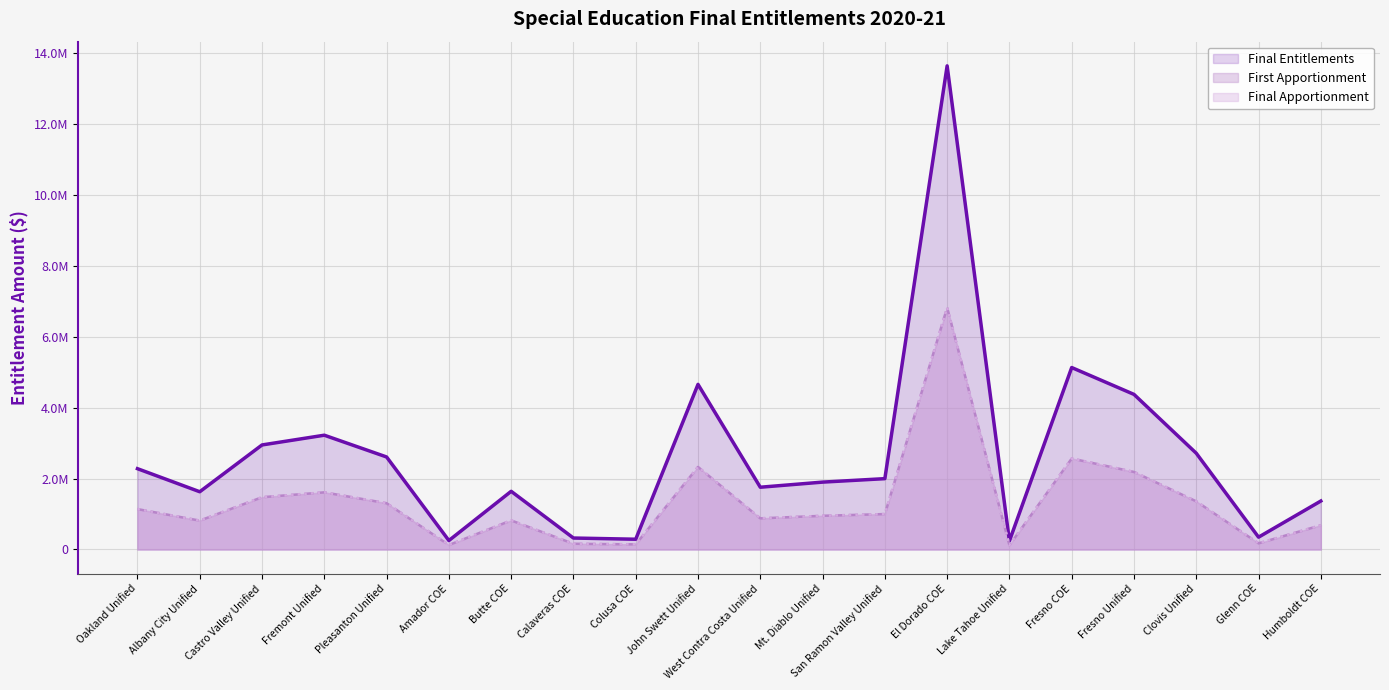

Reading left to right, what are all the values shown in this chart?

Final Entitlements: Oakland Unified=2278089	Albany City Unified=1627846	Castro Valley Unified=2946896	Fremont Unified=3221560	Pleasanton Unified=2608159	Amador COE=252297	Butte COE=1640045	Calaveras COE=322857	Colusa COE=289188	John Swett Unified=4654308	West Contra Costa Unified=1755333	Mt. Diablo Unified=1899322	San Ramon Valley Unified=1996856	El Dorado COE=13633843	Lake Tahoe Unified=241213	Fresno COE=5128987	Fresno Unified=4372167	Clovis Unified=2713255	Glenn COE=347345	Humboldt COE=1366350
First Apportionment: Oakland Unified=1139044	Albany City Unified=813923	Castro Valley Unified=1473447	Fremont Unified=1610780	Pleasanton Unified=1304079	Amador COE=126148	Butte COE=820022	Calaveras COE=161428	Colusa COE=144594	John Swett Unified=2327153	West Contra Costa Unified=877666	Mt. Diablo Unified=949661	San Ramon Valley Unified=998428	El Dorado COE=6816919	Lake Tahoe Unified=120607	Fresno COE=2564493	Fresno Unified=2186083	Clovis Unified=1356627	Glenn COE=173673	Humboldt COE=683175
Final Apportionment: Oakland Unified=1139045	Albany City Unified=813923	Castro Valley Unified=1473449	Fremont Unified=1610780	Pleasanton Unified=1304080	Amador COE=126149	Butte COE=820023	Calaveras COE=161429	Colusa COE=144594	John Swett Unified=2327155	West Contra Costa Unified=877667	Mt. Diablo Unified=949661	San Ramon Valley Unified=998428	El Dorado COE=6816924	Lake Tahoe Unified=120606	Fresno COE=2564494	Fresno Unified=2186084	Clovis Unified=1356628	Glenn COE=173672	Humboldt COE=683175